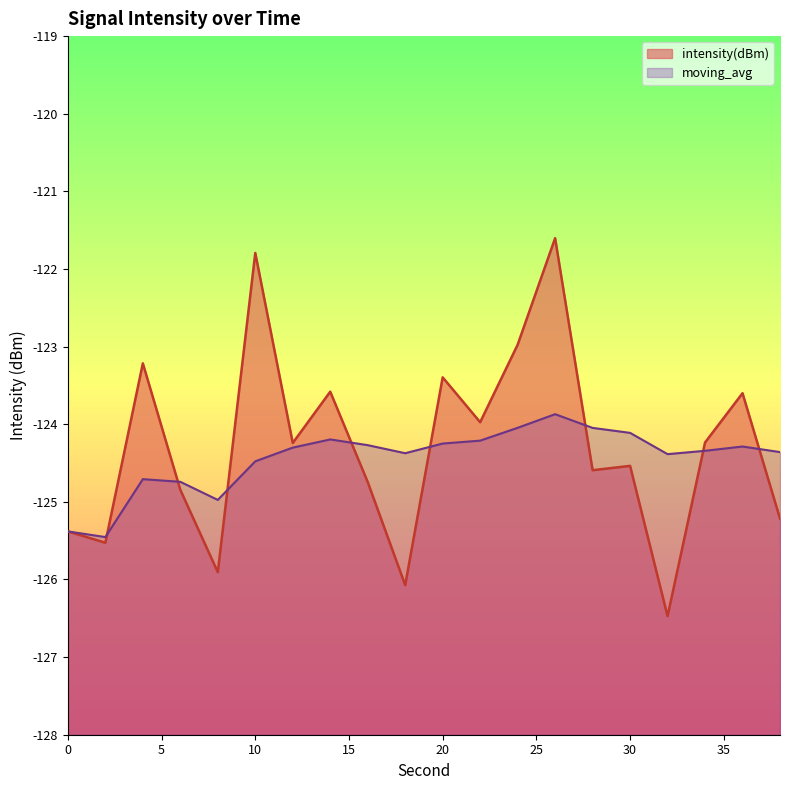

Where does the intensity(dBm) series first go above -124?

4